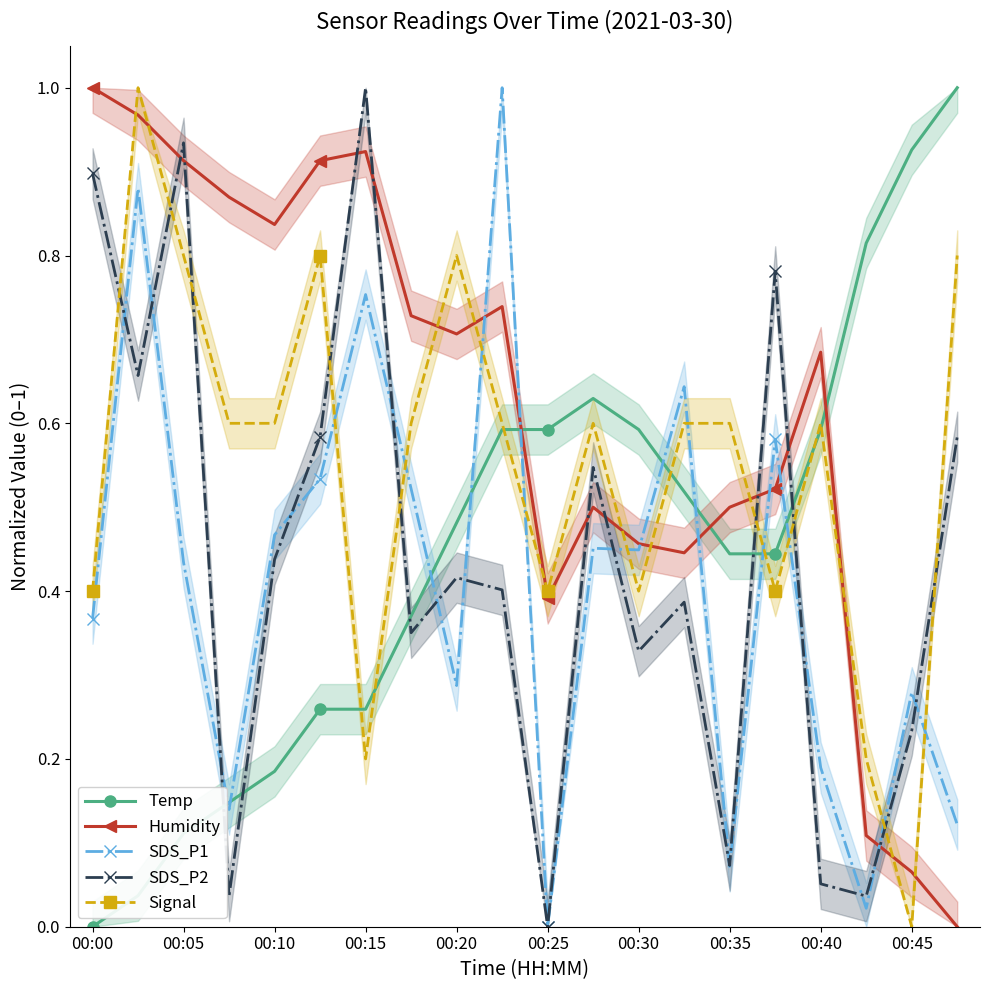

True or false: Humidity and Temp cross at least once.

True